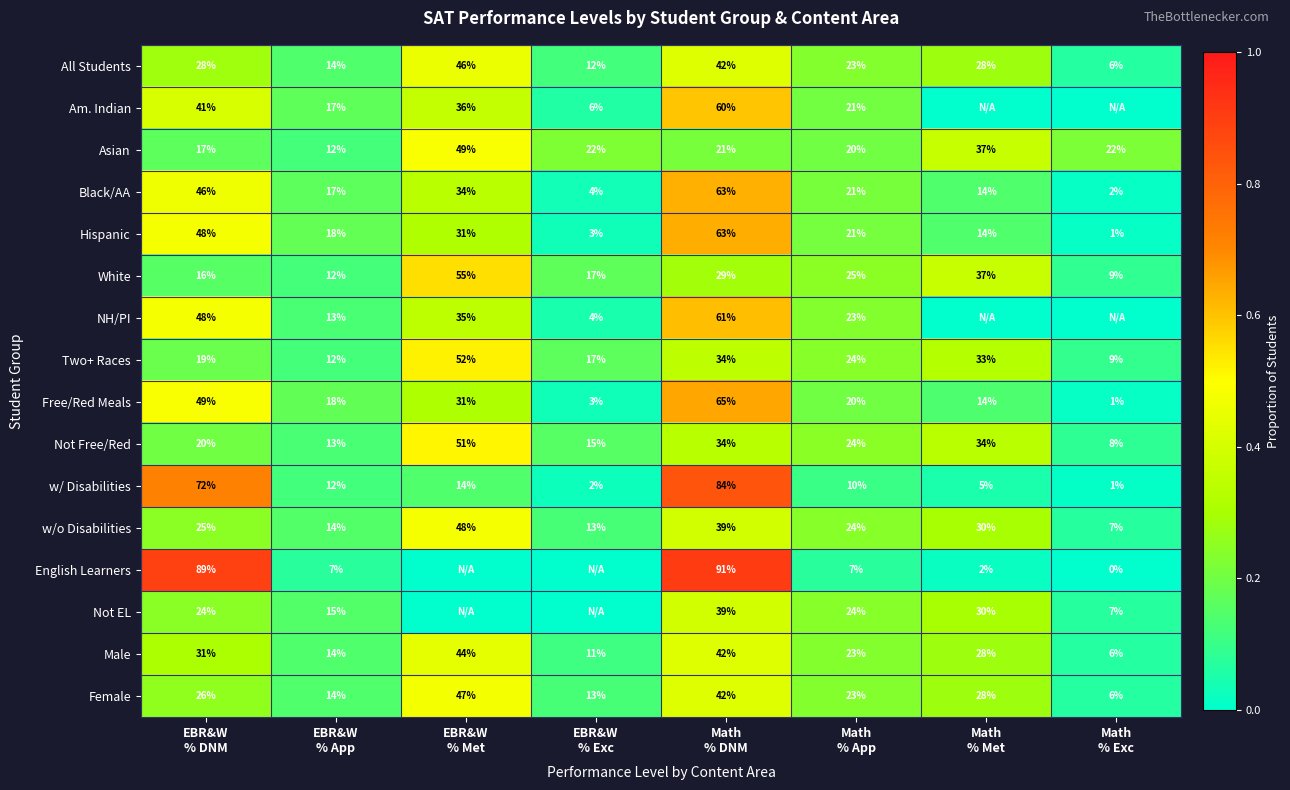

Which label corresponds to the largest value in the chart?

Math
% DNM